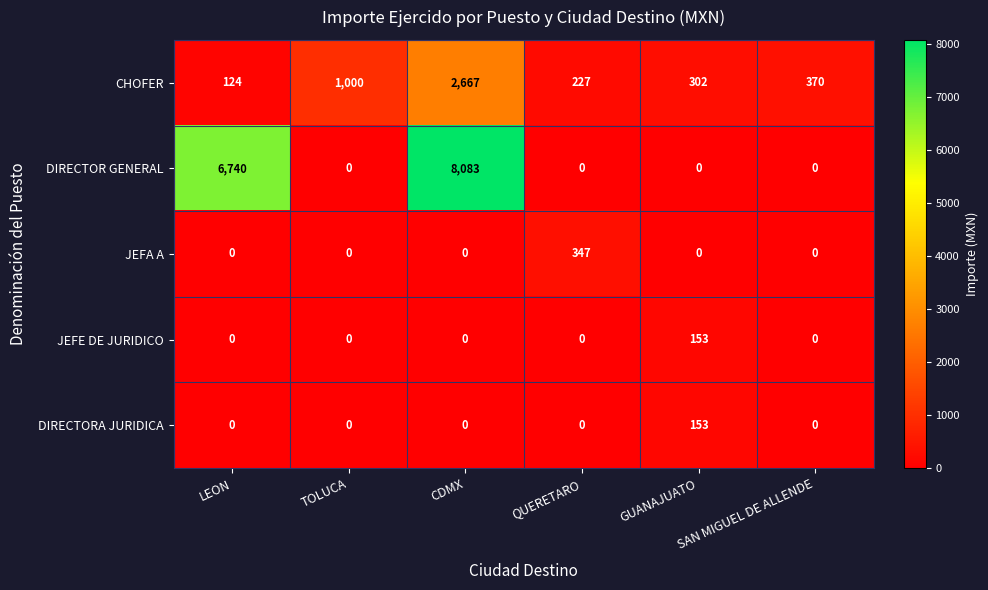

Which category has the highest value across all series?

CDMX